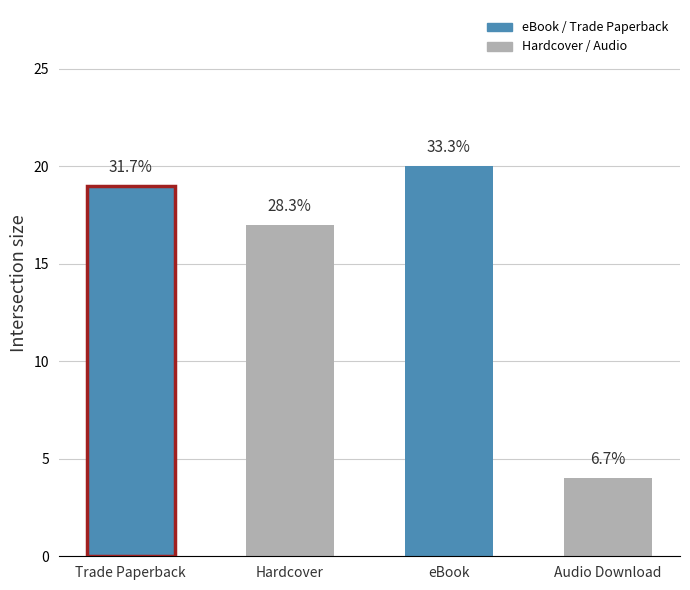

How many values exceed 19?

1